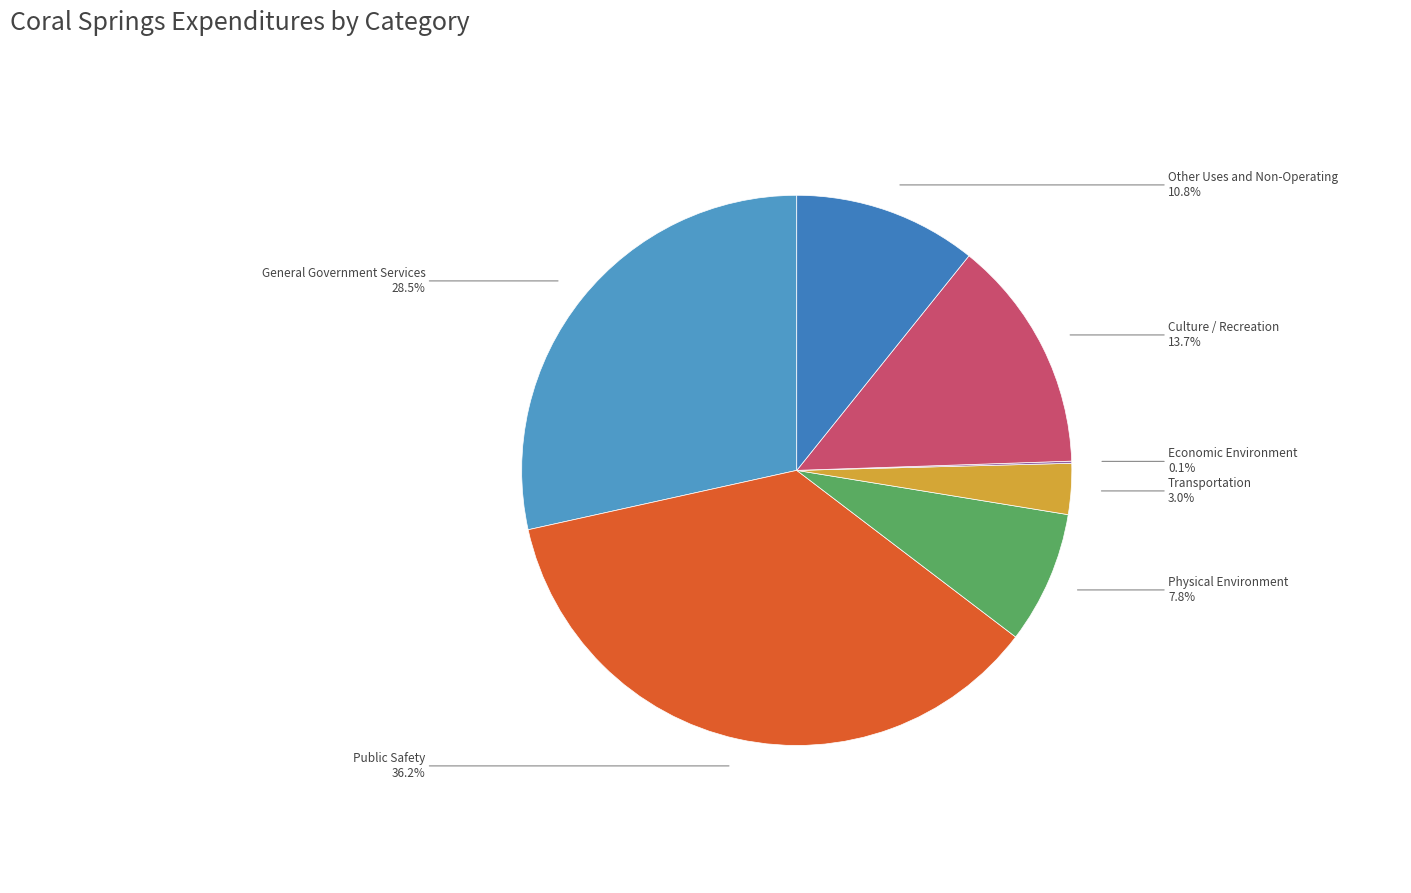

What percentage is the Culture / Recreation slice, to the nearest percent?

14%